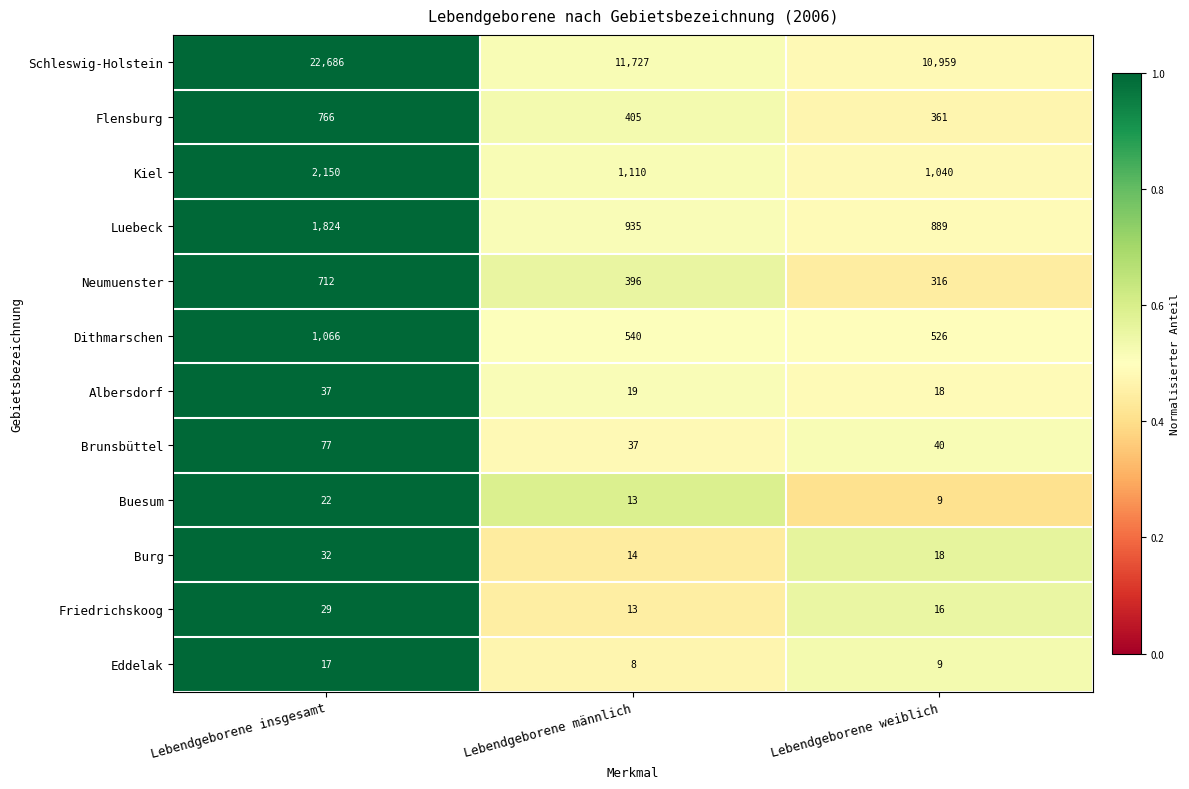

What is the sum of all Dithmarschen values?

2132